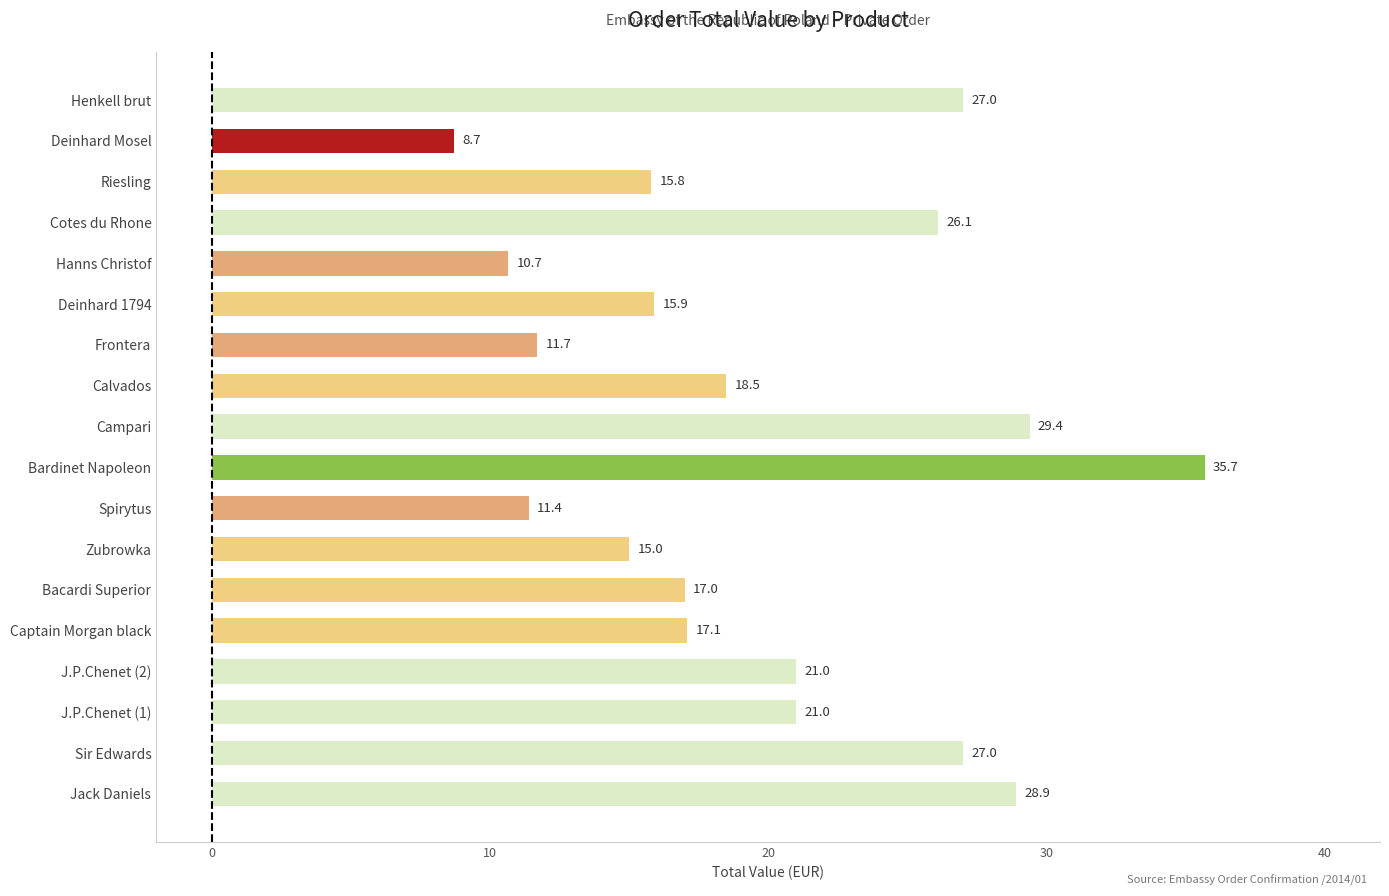

Is it true that the value at Calvados is 18.5?

True